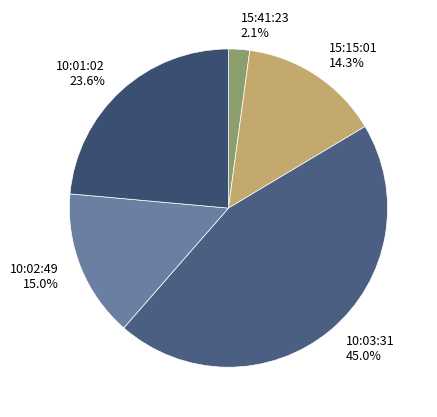

Which slice is the largest?

10:03:31